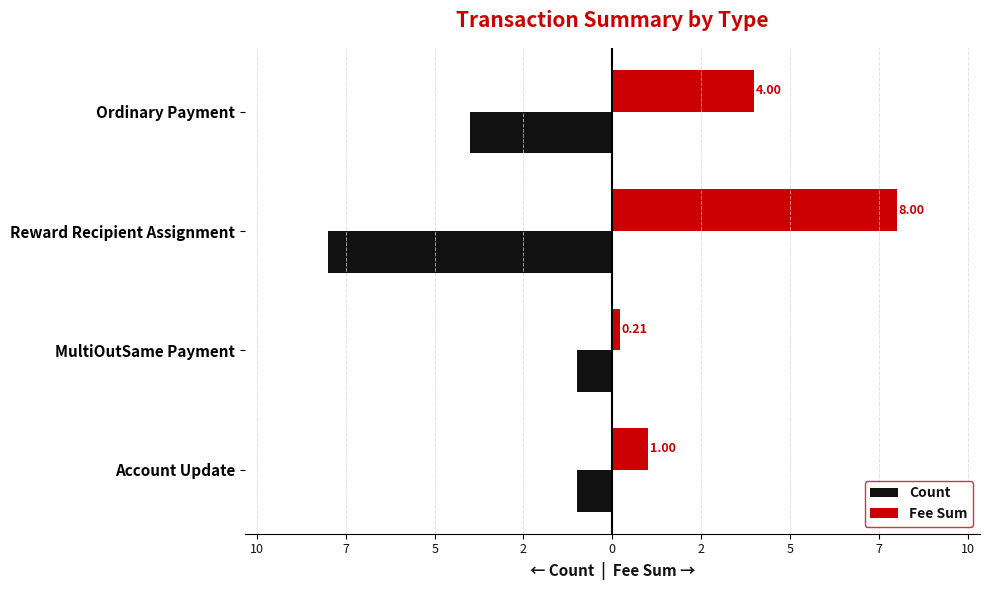

Reading left to right, list all the values displayed in this chart.

Count: -4.0	-8.0	-1.0	-1.0
Fee Sum: 4.0	8.0	0.2	1.0